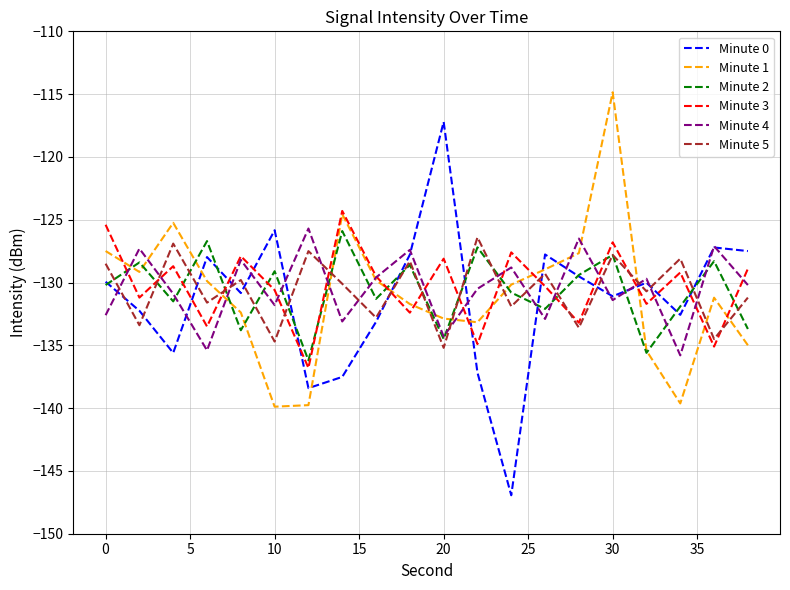

Which series has the widest spread of values?

Minute 0